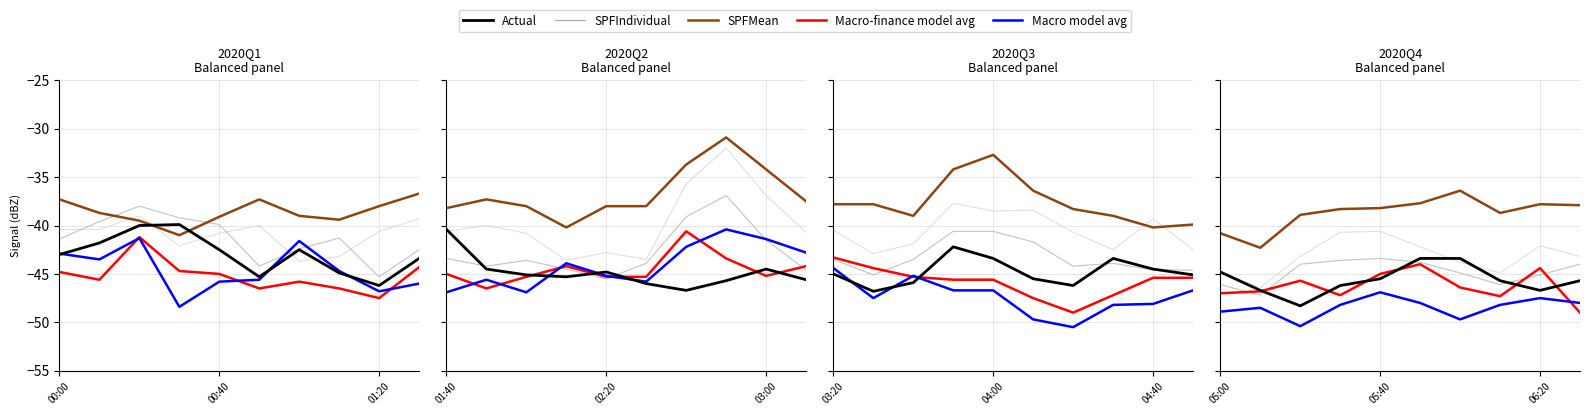

List the series in order of their peak value, highest first.

SPFMean, SPFIndividual_1, SPFIndividual_2, Actual, Macro-finance model avg, Macro model avg